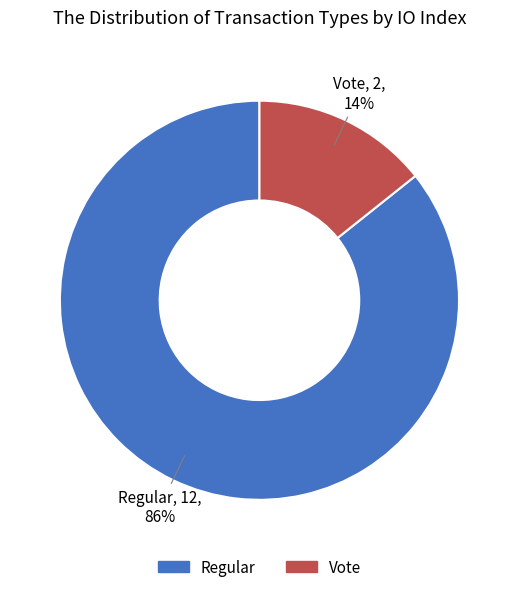

Which has a higher value, Vote or Regular?

Regular